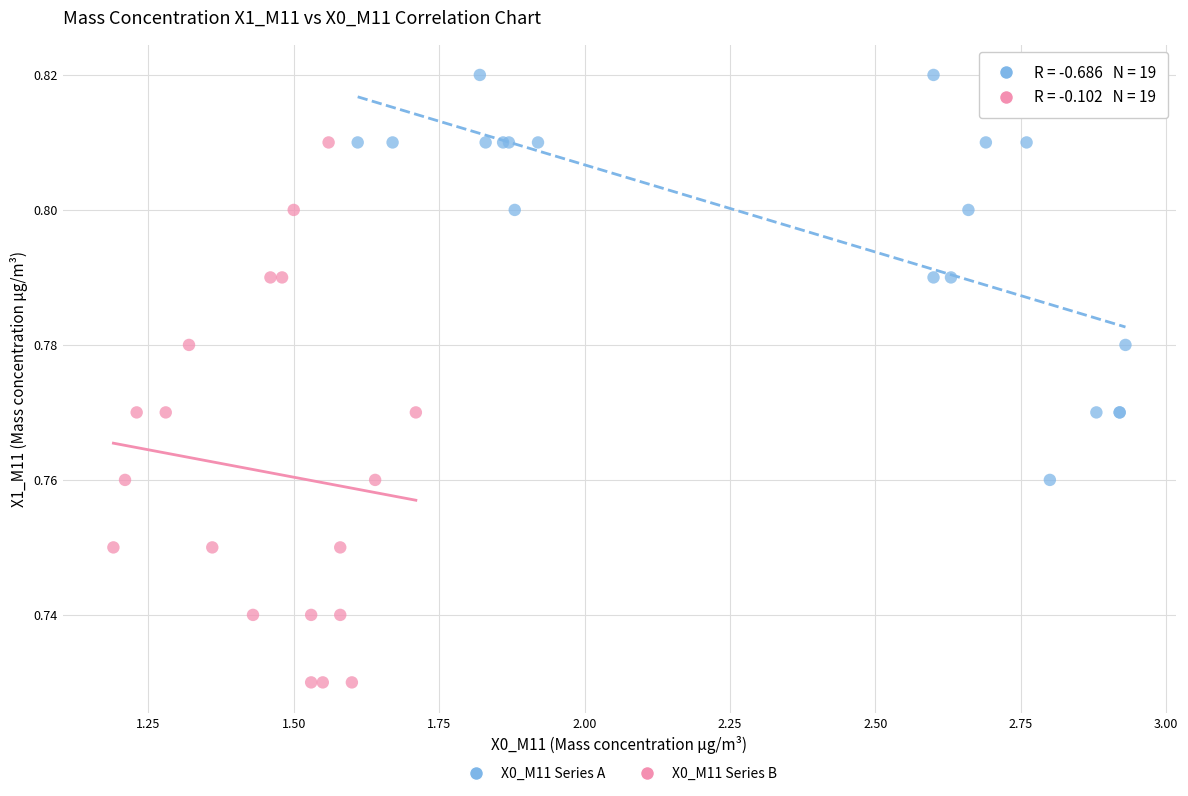

Which series contains the lowest Y value?

X0_M11 Series B